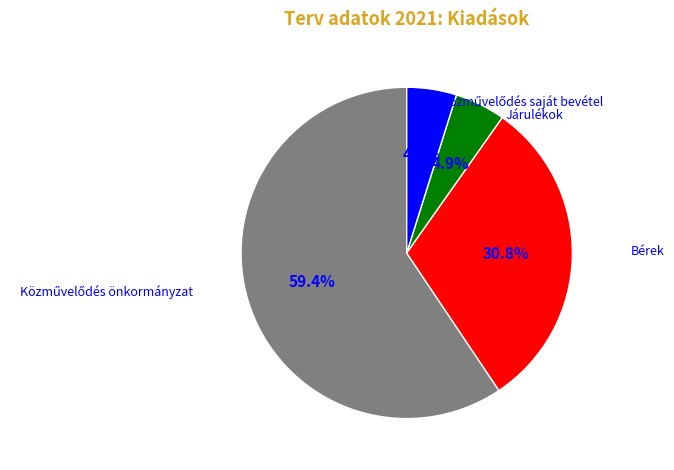

Does any single category account for the majority?

Yes